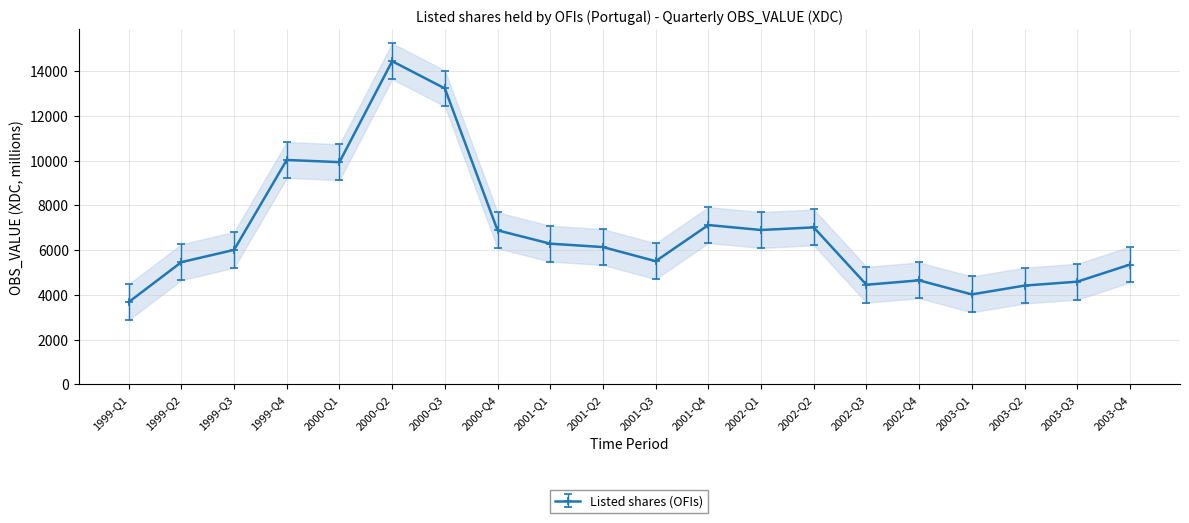

What is the ratio of the value at 2001-Q1 to the value at 2003-Q2?

1.4